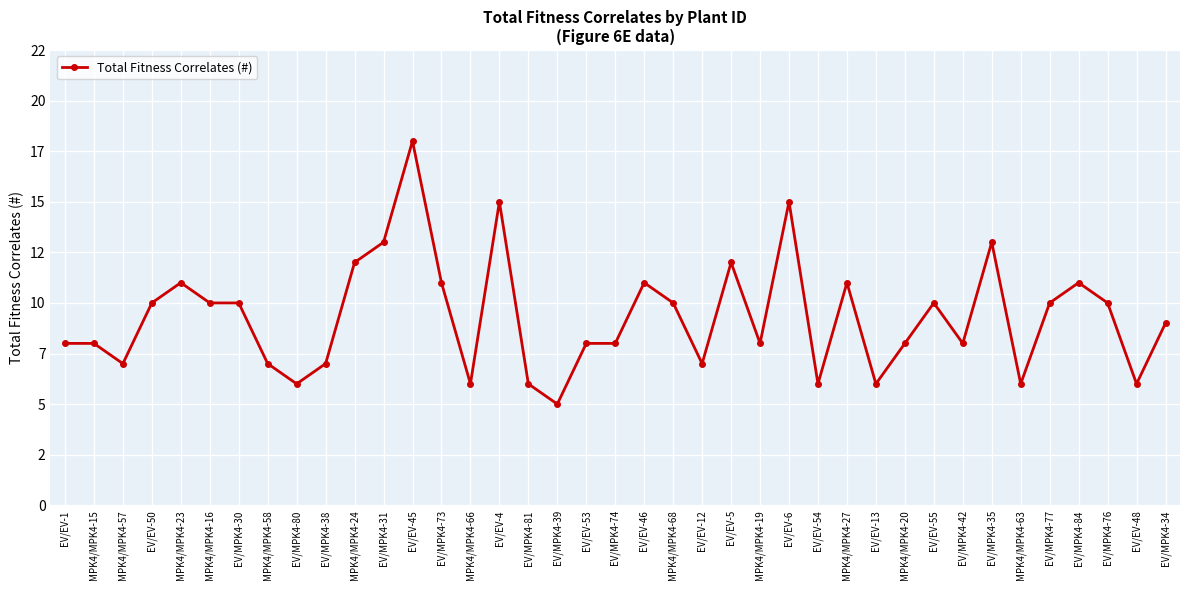

What is the average value?

9